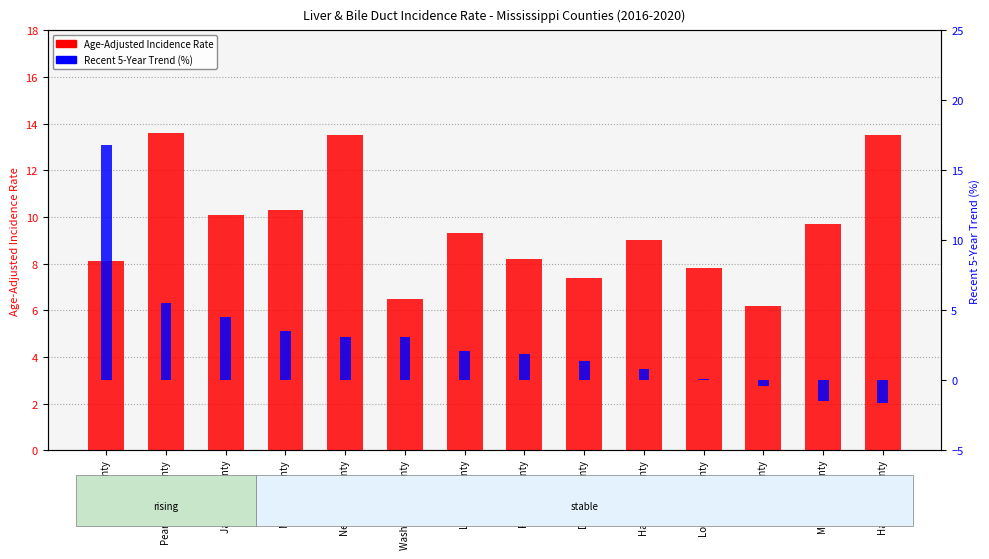

Which has a higher value, Forrest County or Harrison County?

Harrison County